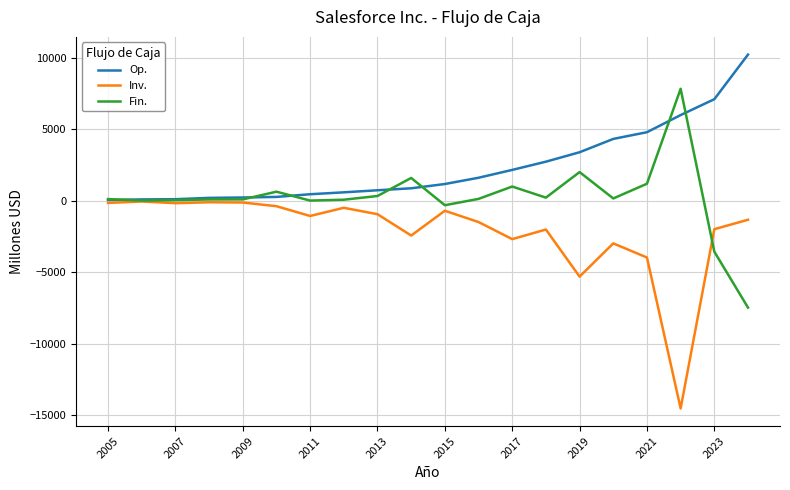

Which series has the largest total across all categories?

Op.